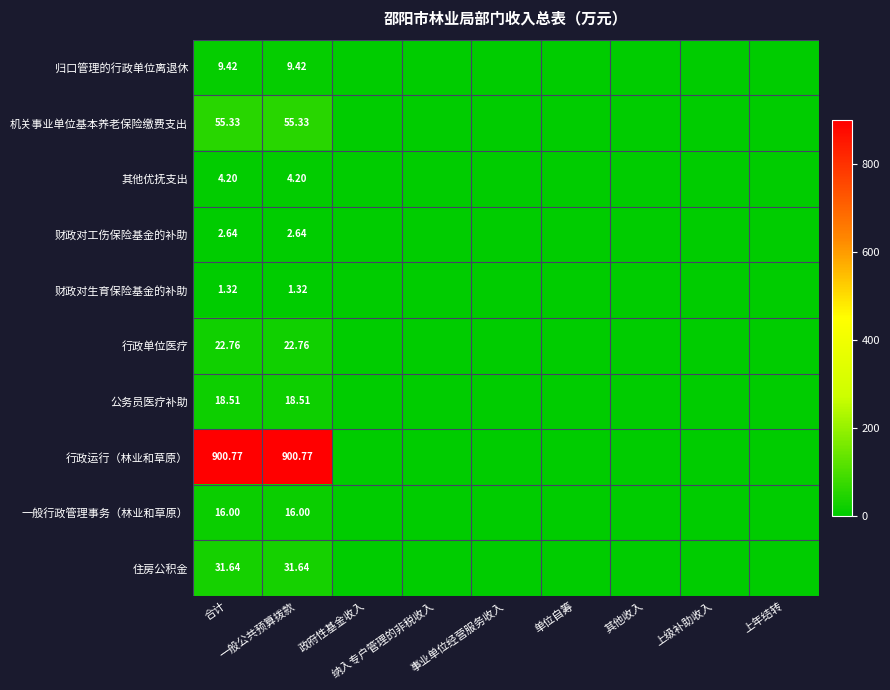

What is the sum of all 归口管理的行政单位离退休 values?

18.8